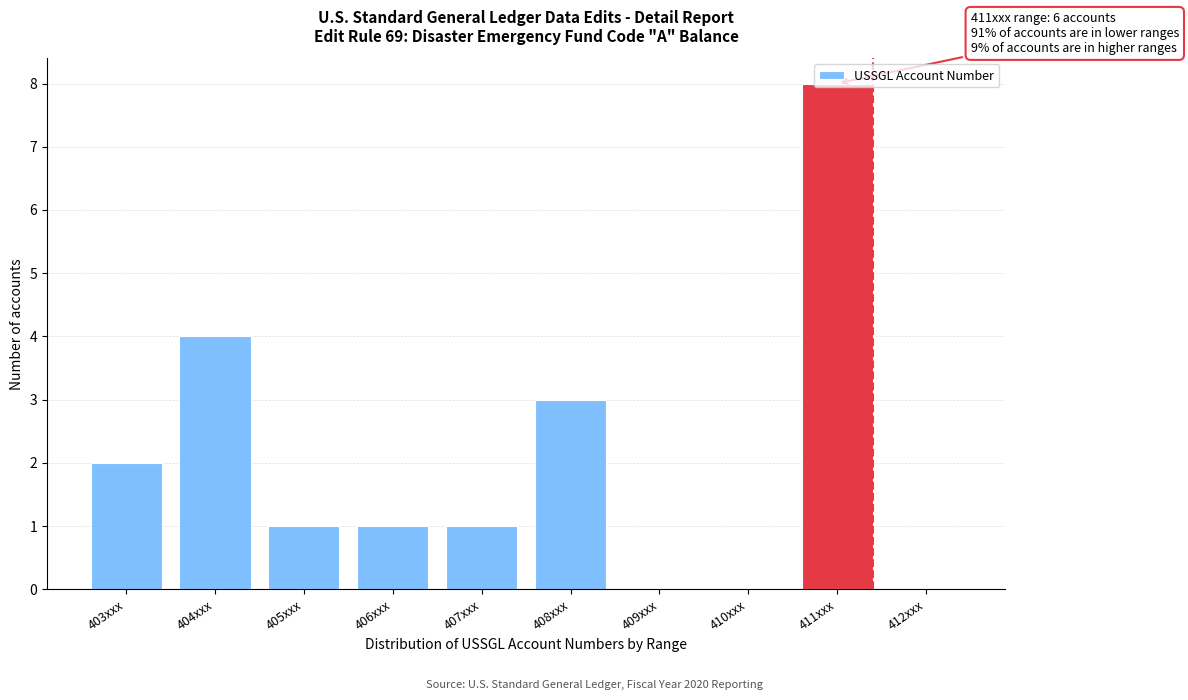

True or false: the data shows 6 at 404xxx.

False